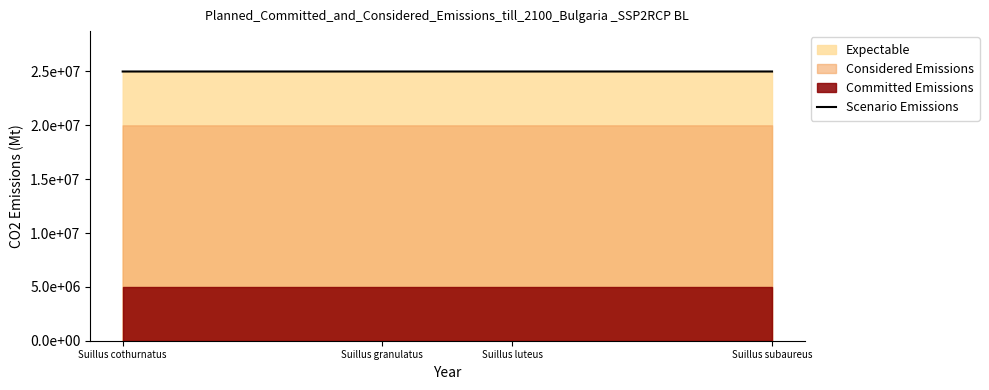

What is the label of the 4th point from the right?

Suillus cothurnatus